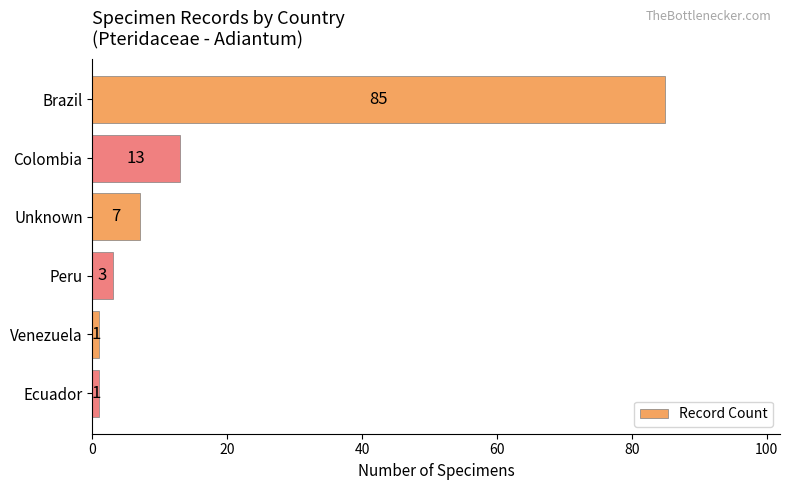

What position from the top is Unknown?

3